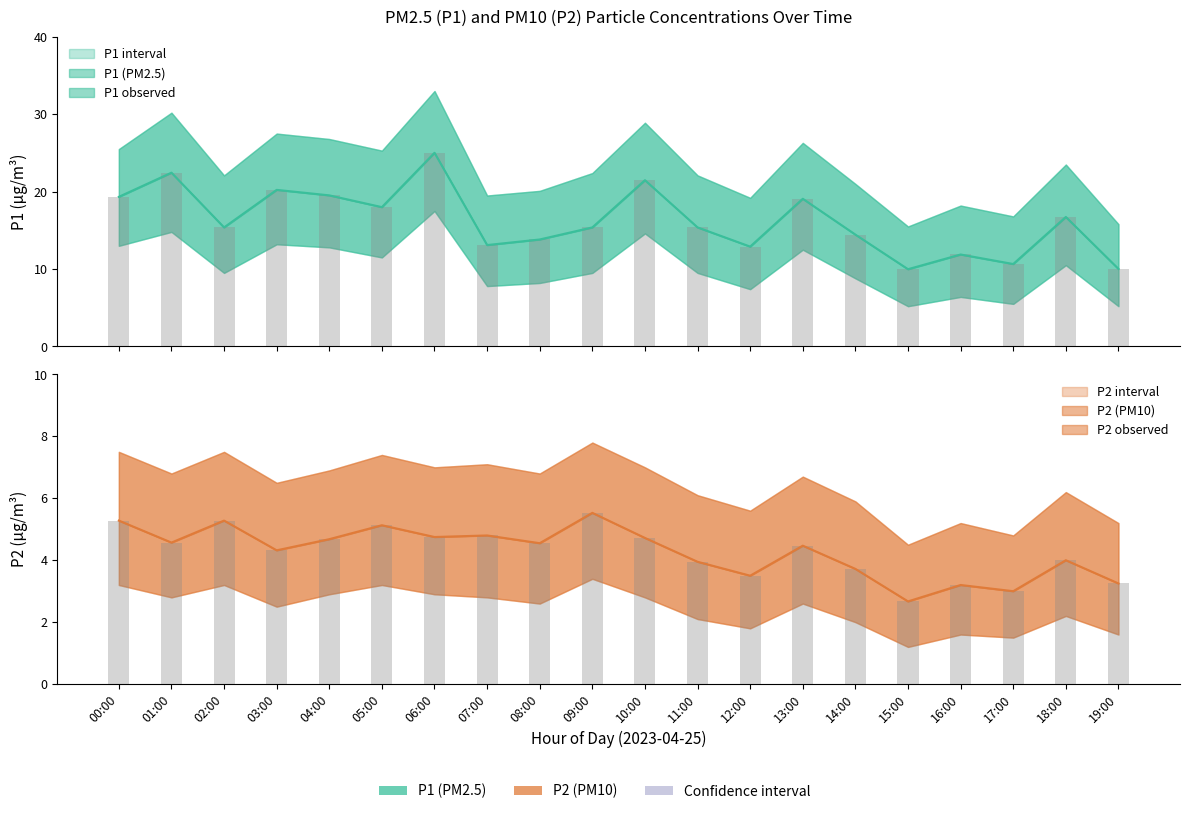

Rank the series by their average value, from lowest to highest.

P2 observed, P1 observed